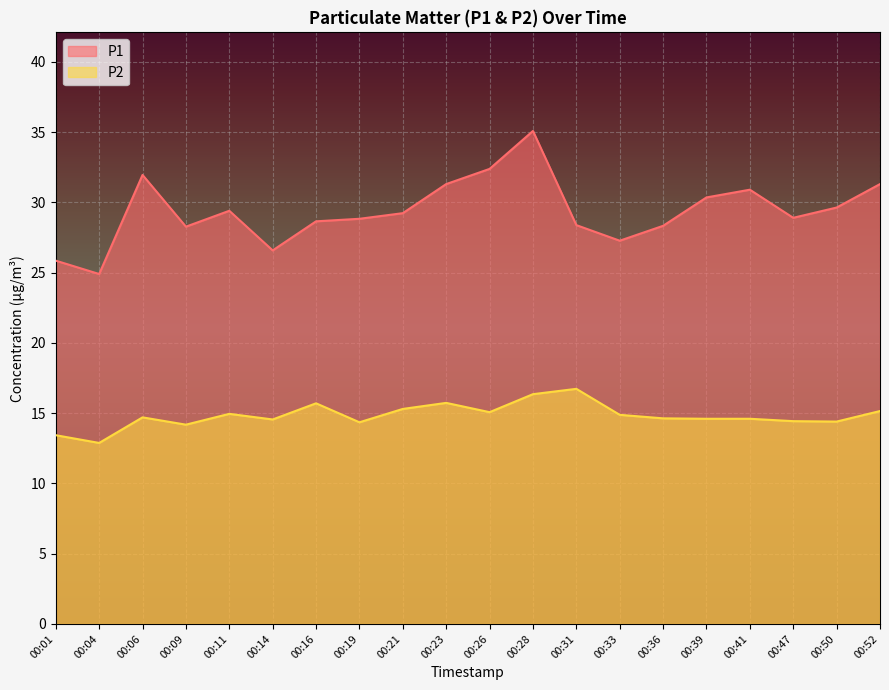

At which category is the sum across all series the highest?

00:28